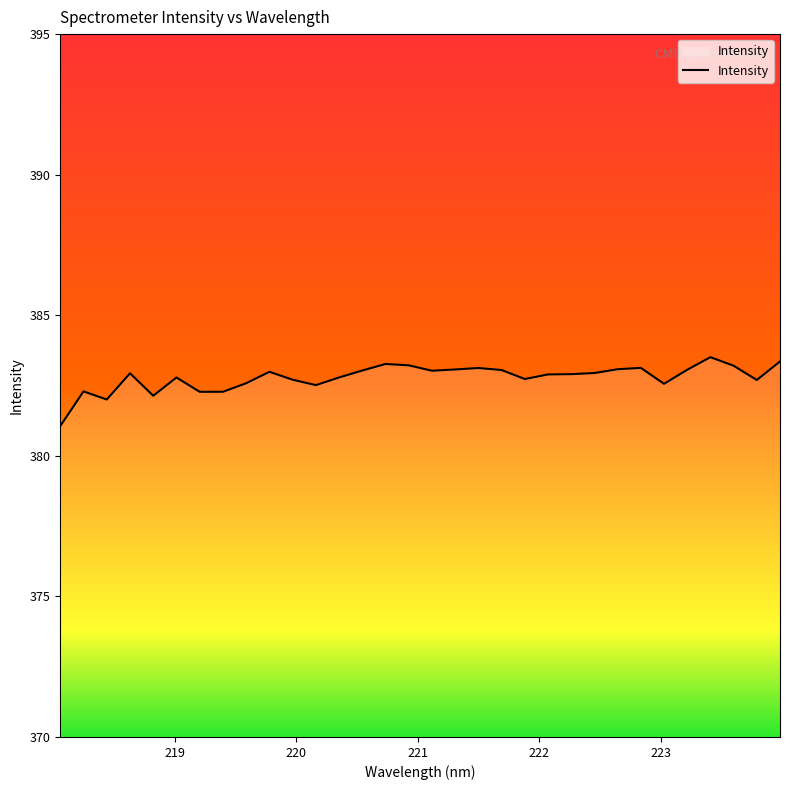

What is the smallest value displayed?

381.1